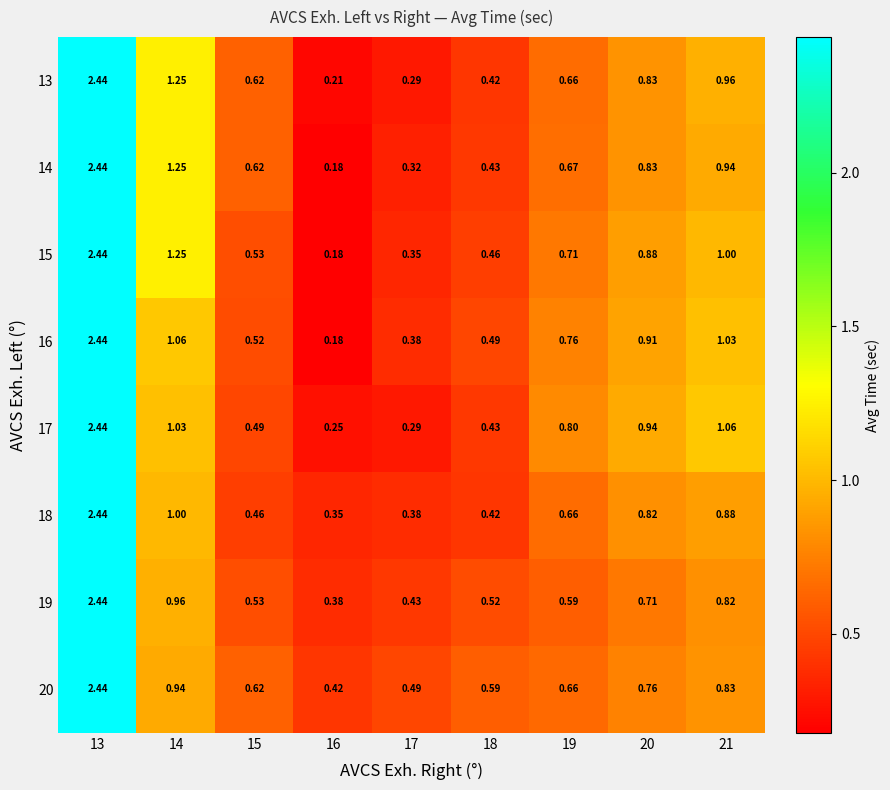

What is the minimum value shown in the chart?

0.2